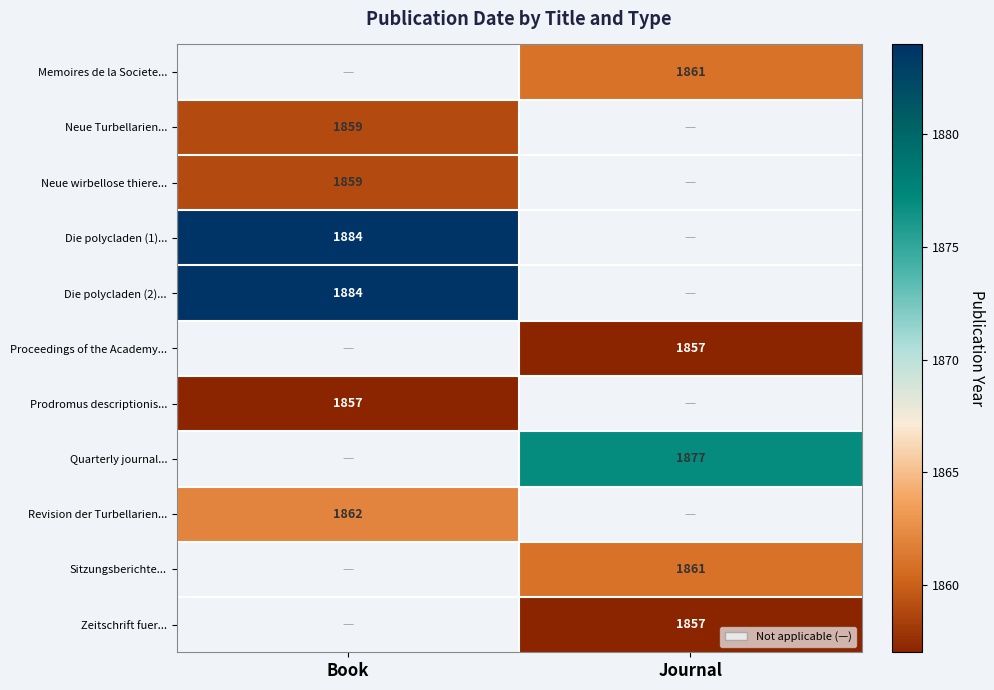

What is the difference between the highest and lowest values at Journal?

20.0